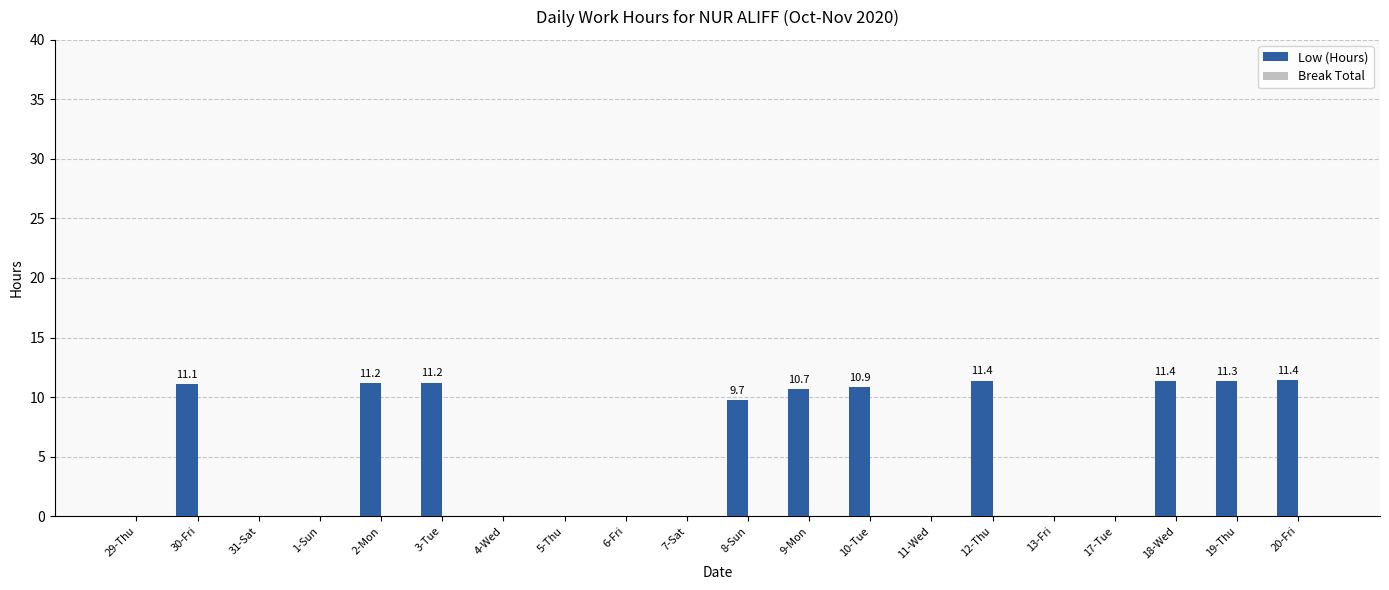

Count the number of data series in this chart.

1